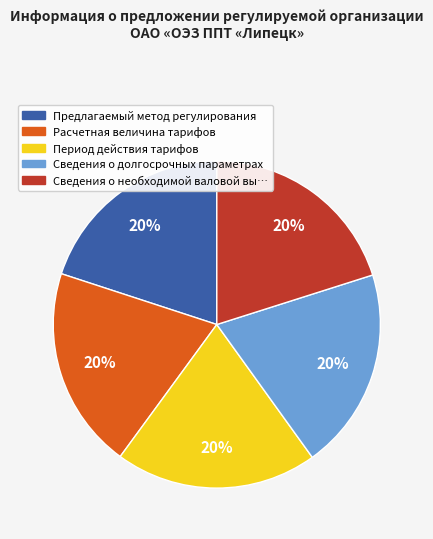

Is there a majority slice in this chart?

No